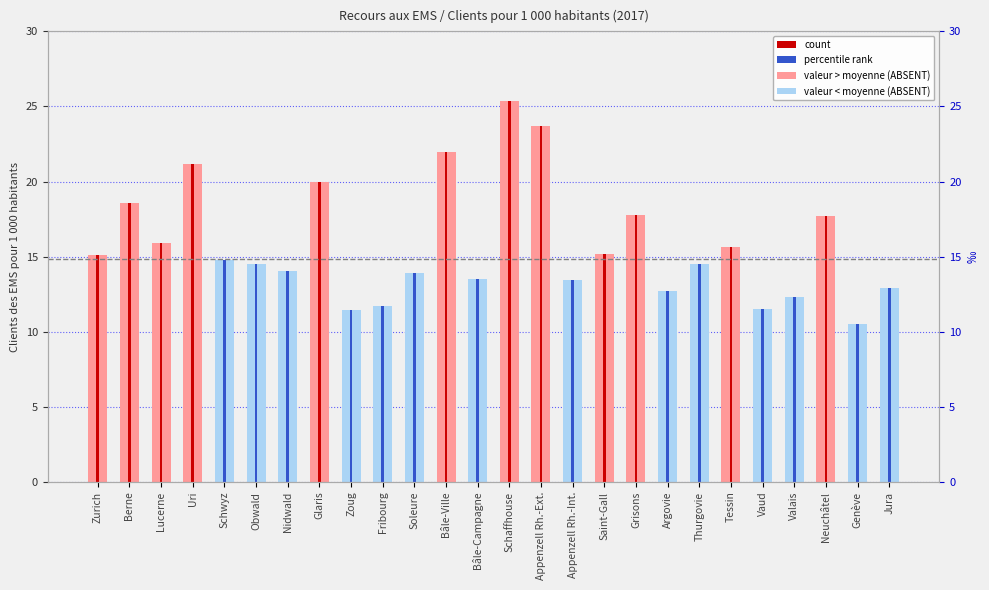

How many data points does each series have?

26